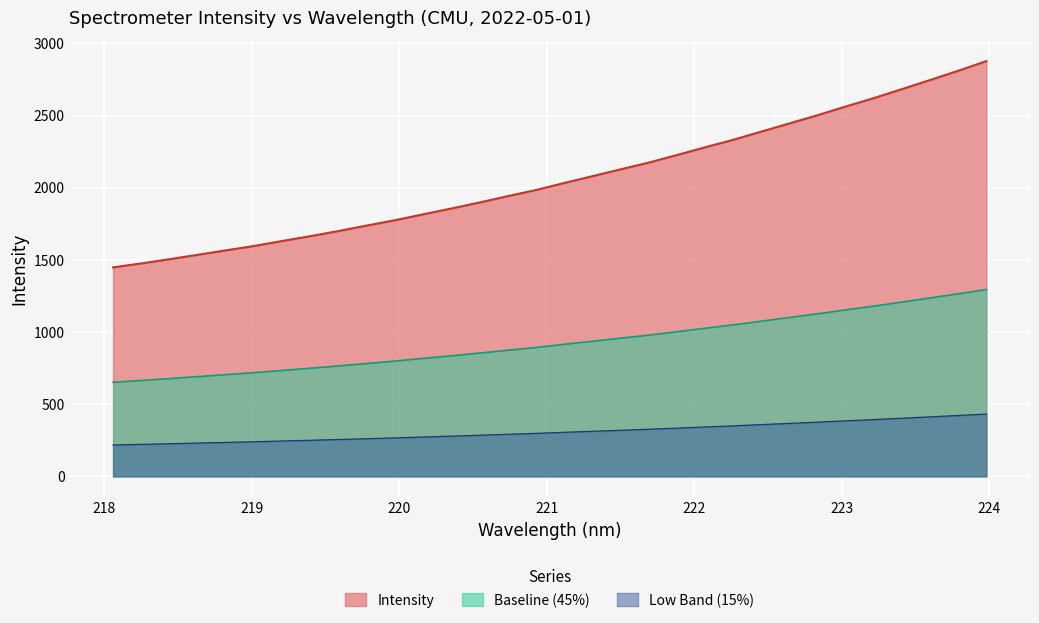

How many categories are shown in the chart?

32